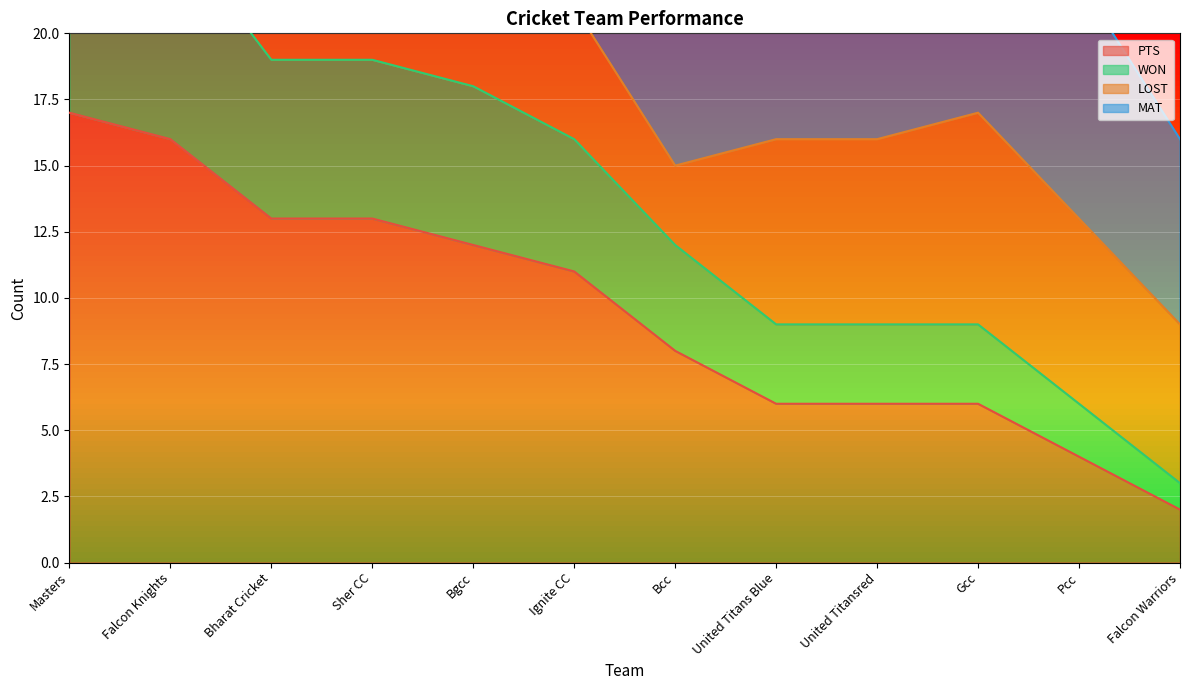

What is the value of the PTS point at the 1st from the left?

17